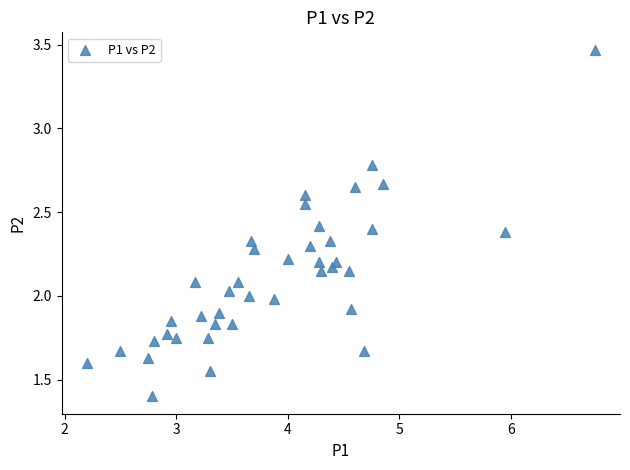

What is the range of X values (max minus min)?

4.5